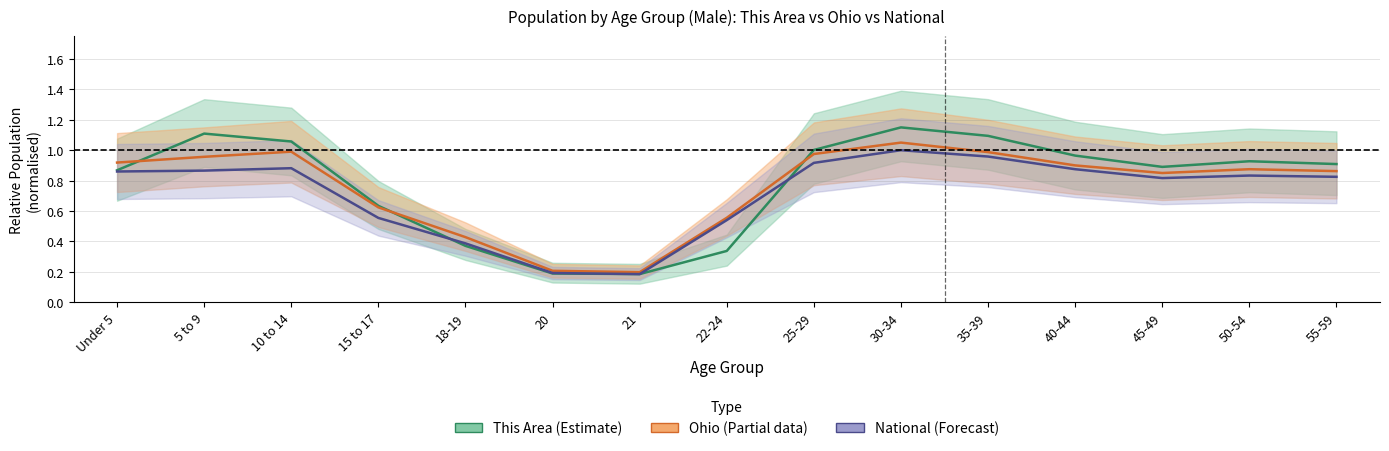

What is the value of the This Area point at the 8th from the left?

0.3